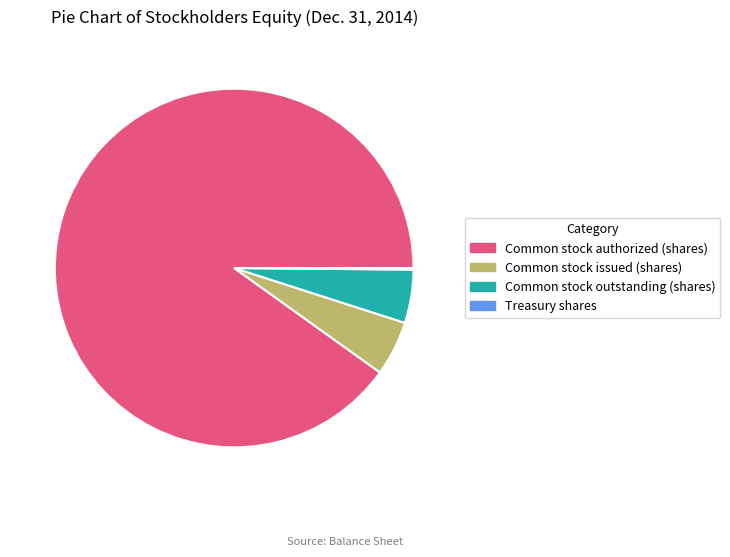

What is the ratio of the value at Common stock issued (shares) to the value at Common stock outstanding (shares)?

1.0